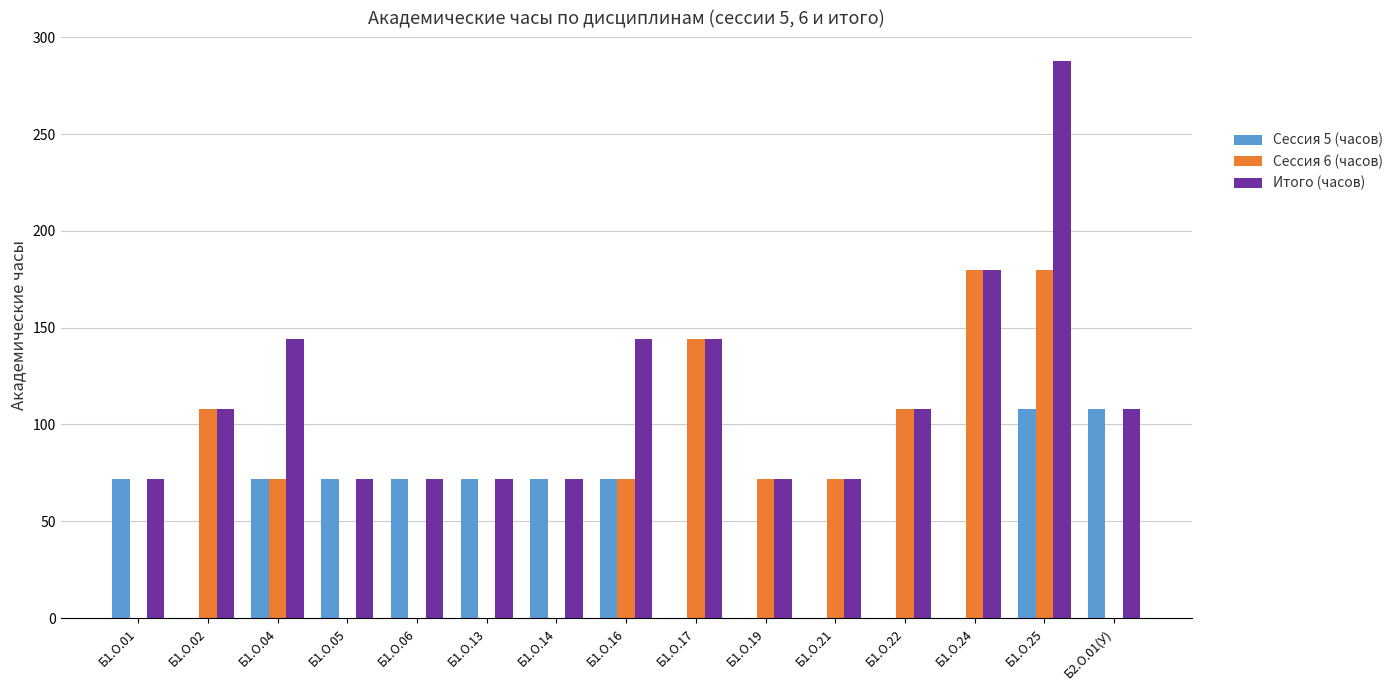

How many categories are shown in the chart?

15